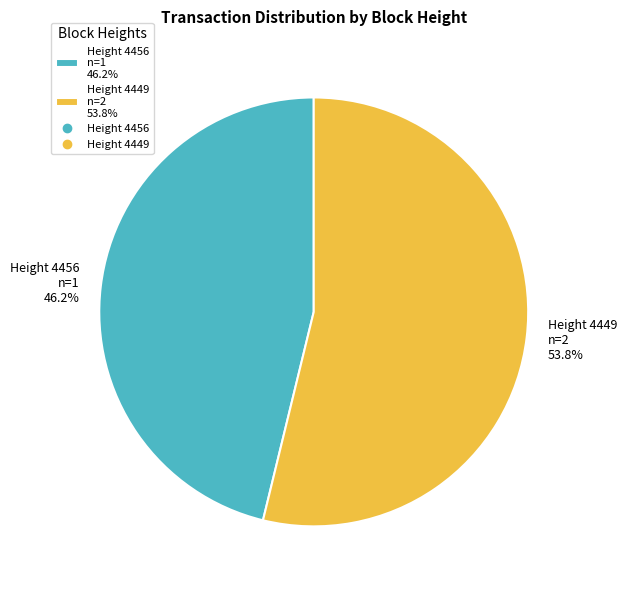

Count the number of slices in the pie.

2